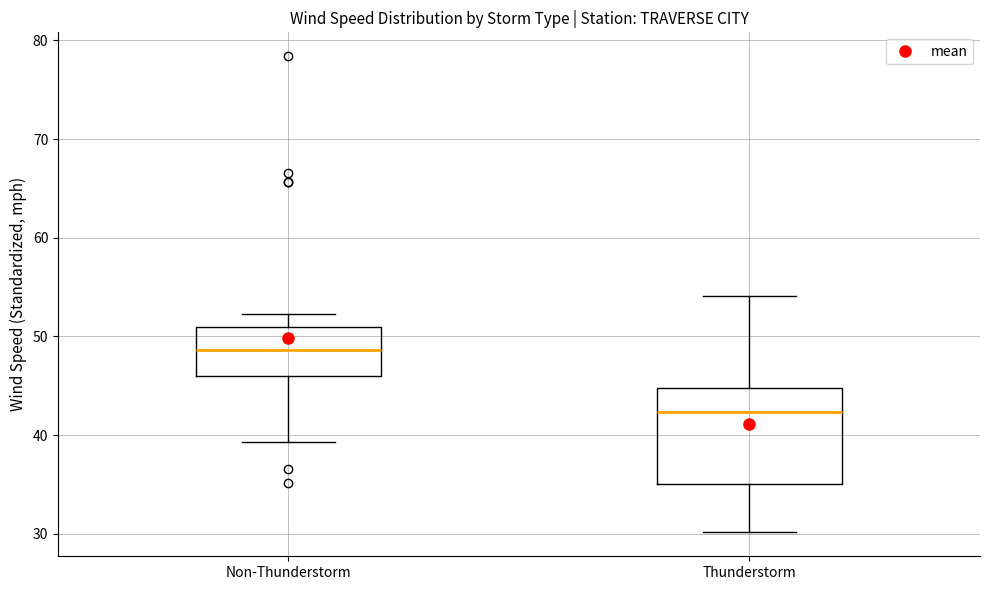

Reading left to right, read every box against the y-axis: the position of its median line, the range the box covers, and the ends of its whiskers. The values are not printed on the chart, so give them approximately, as read against the axis.

Non-Thunderstorm: median 49, box 46 to 51, whiskers 39 to 52
Thunderstorm: median 42, box 35 to 45, whiskers 30 to 54